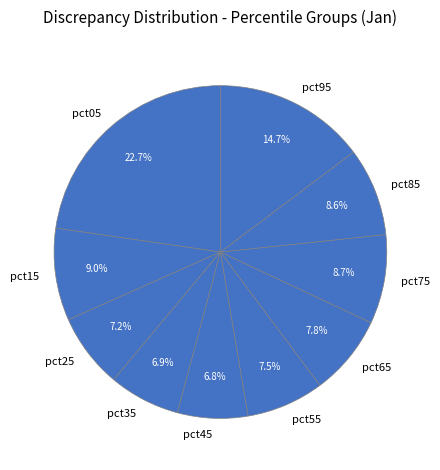

True or false: pct05 accounts for 13% of the total.

False